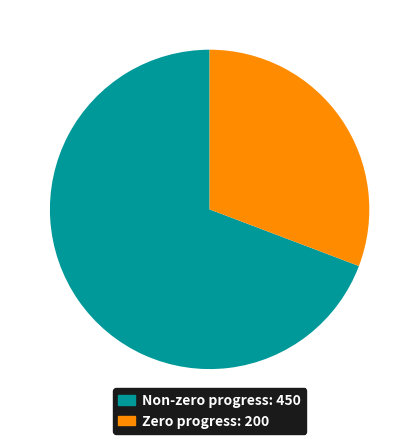

Does any single category account for the majority?

Yes